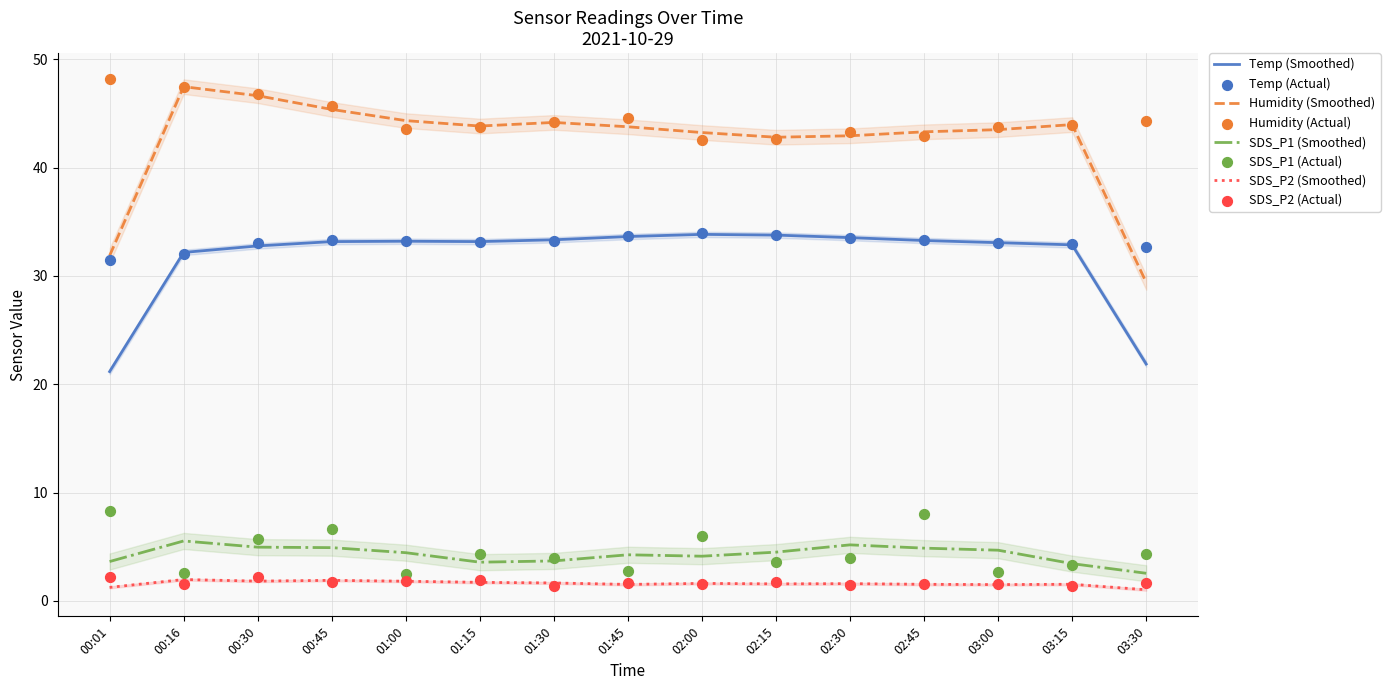

At how many categories does at least one series exceed 10?

15